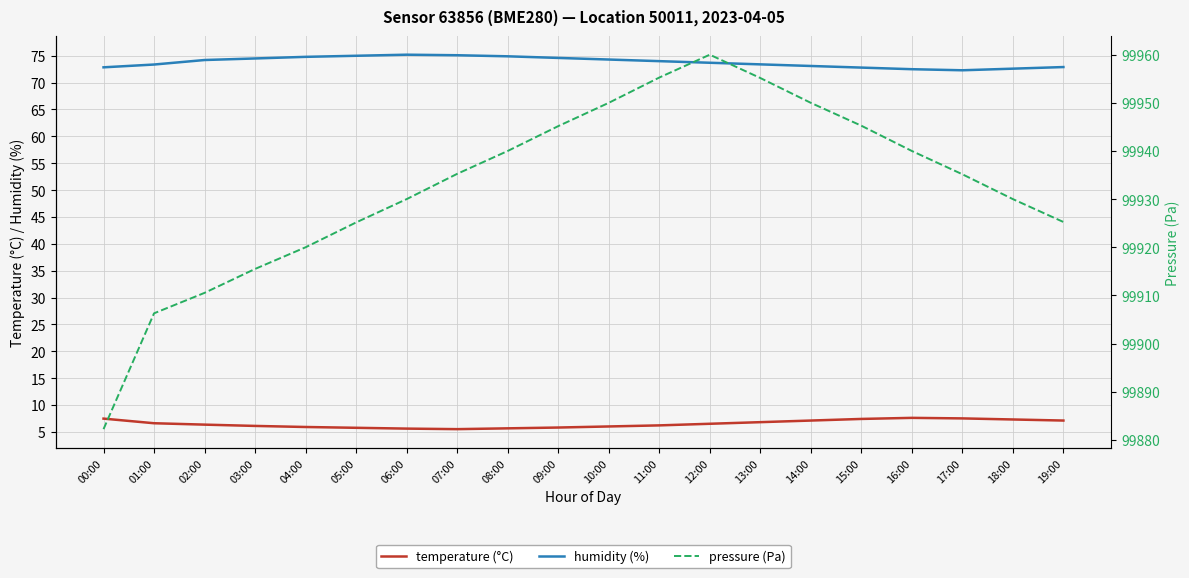

Where does the humidity (%) series first go above 74?

02:00